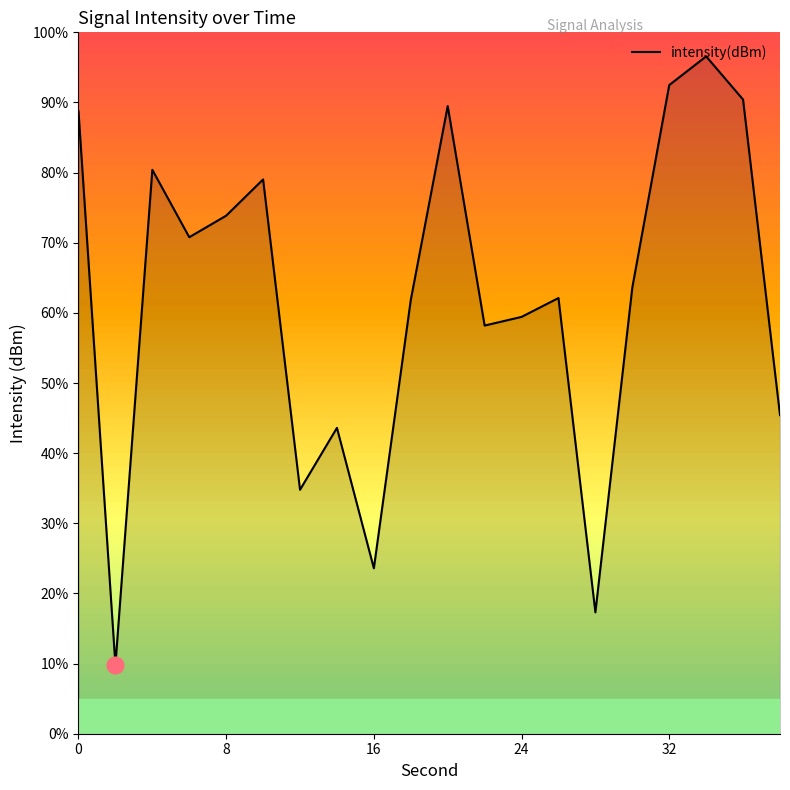

What is the maximum value shown in the chart?

96.6